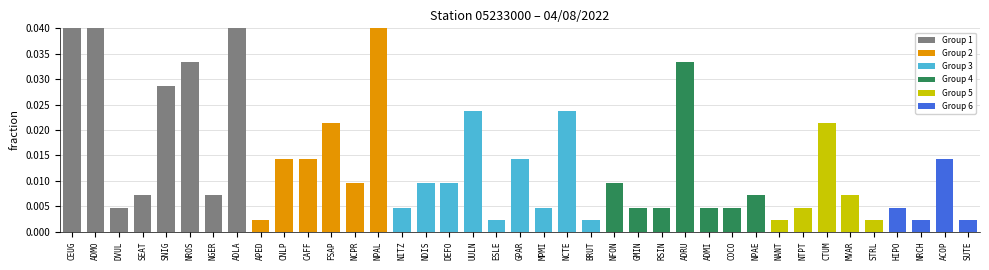

Which has a higher value, NFON or MVAR?

NFON